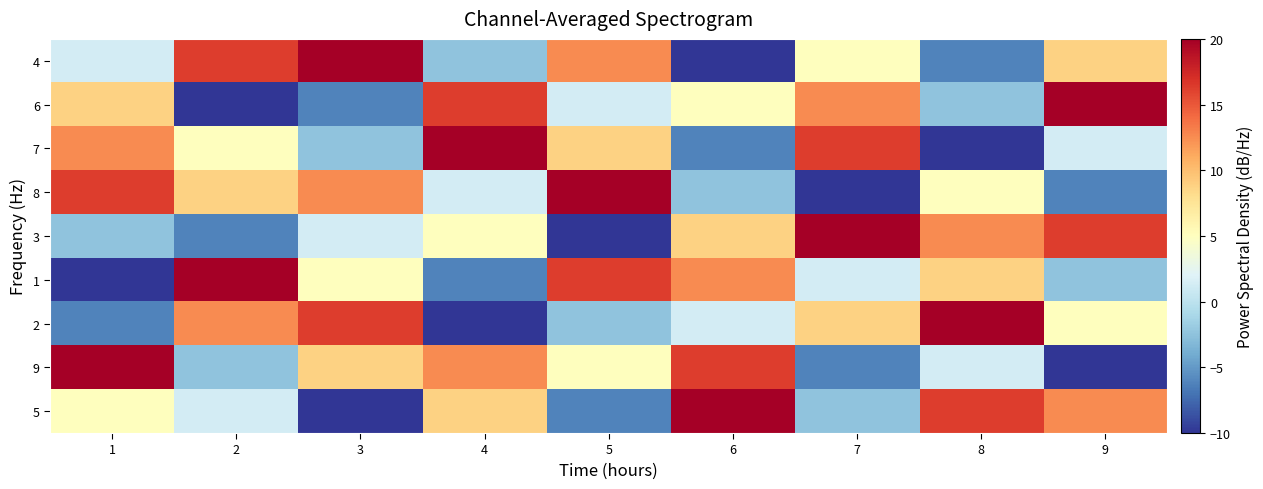

Which series has the largest range (max minus min)?

5